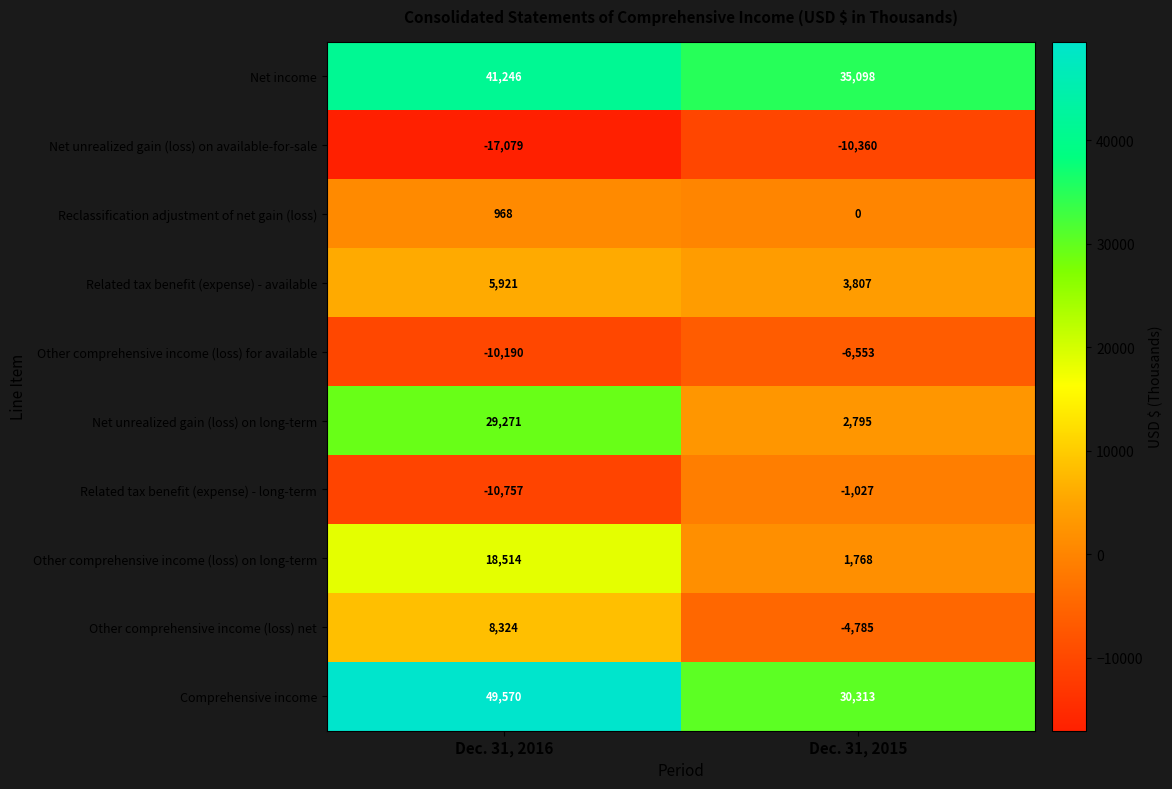

Which series has the largest total across all categories?

Comprehensive income